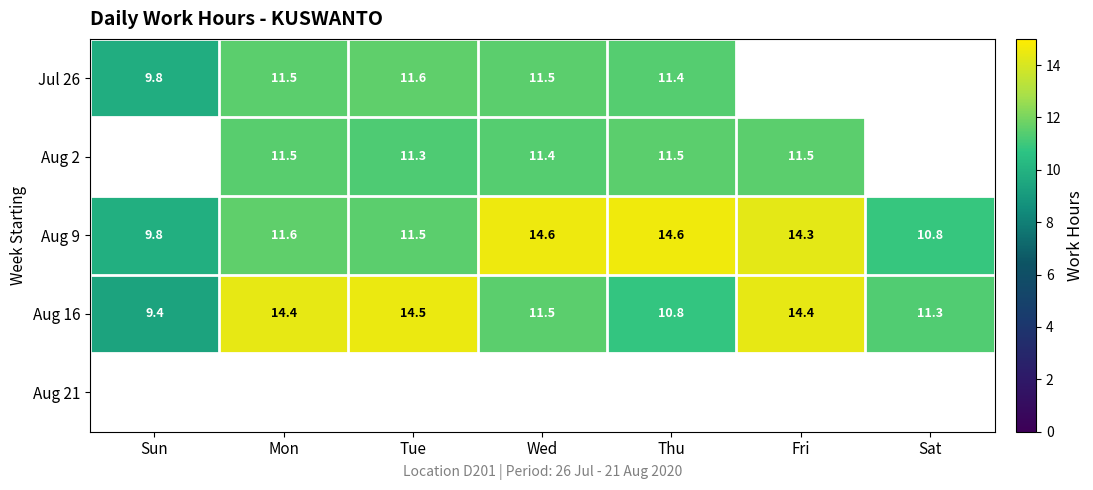

What is the minimum value for Aug 16?

9.4